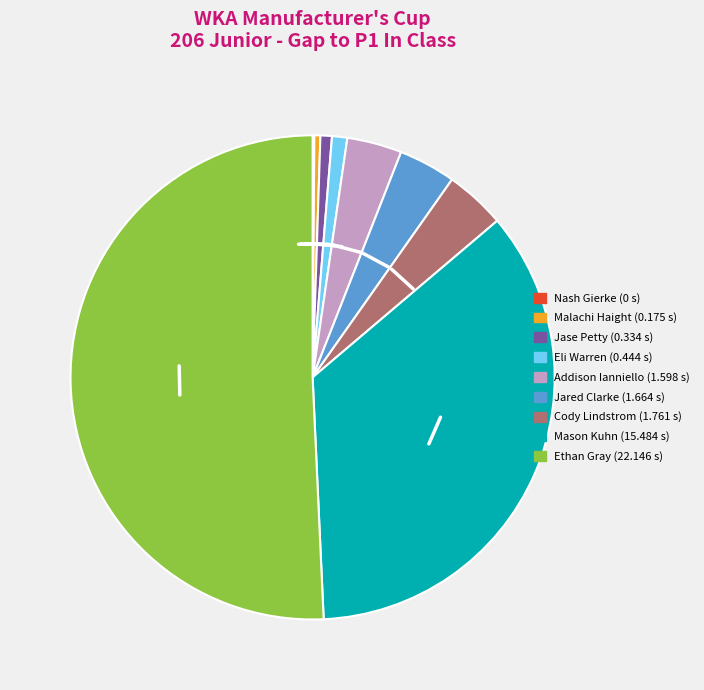

Is it true that Cody Lindstrom is 9% of the pie?

False